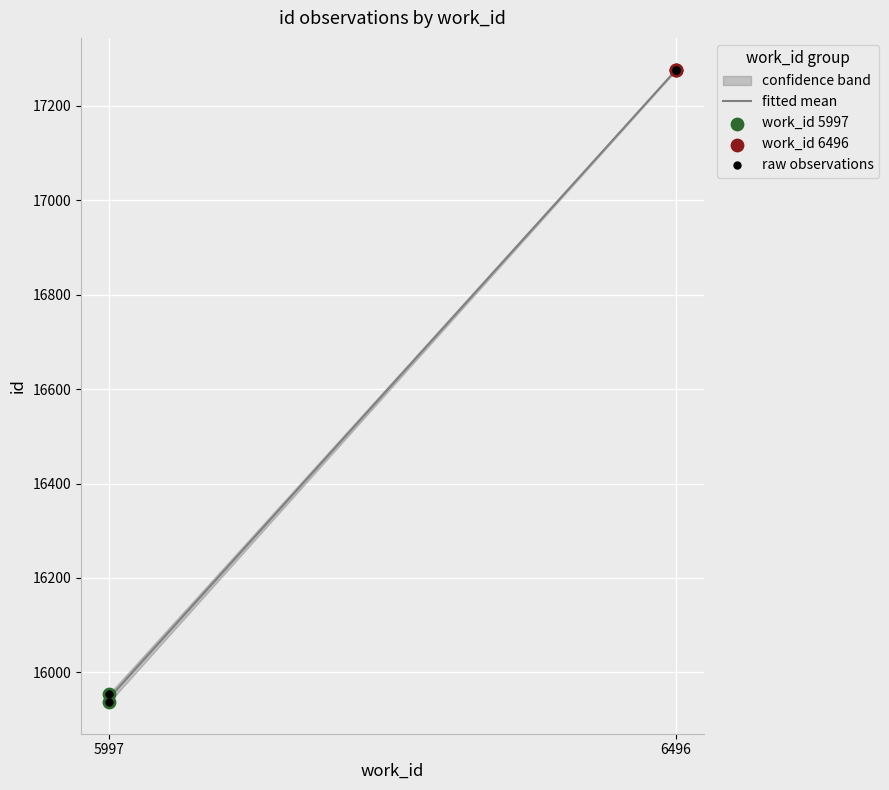

Which has a higher value, 6496 or 6496?

6496